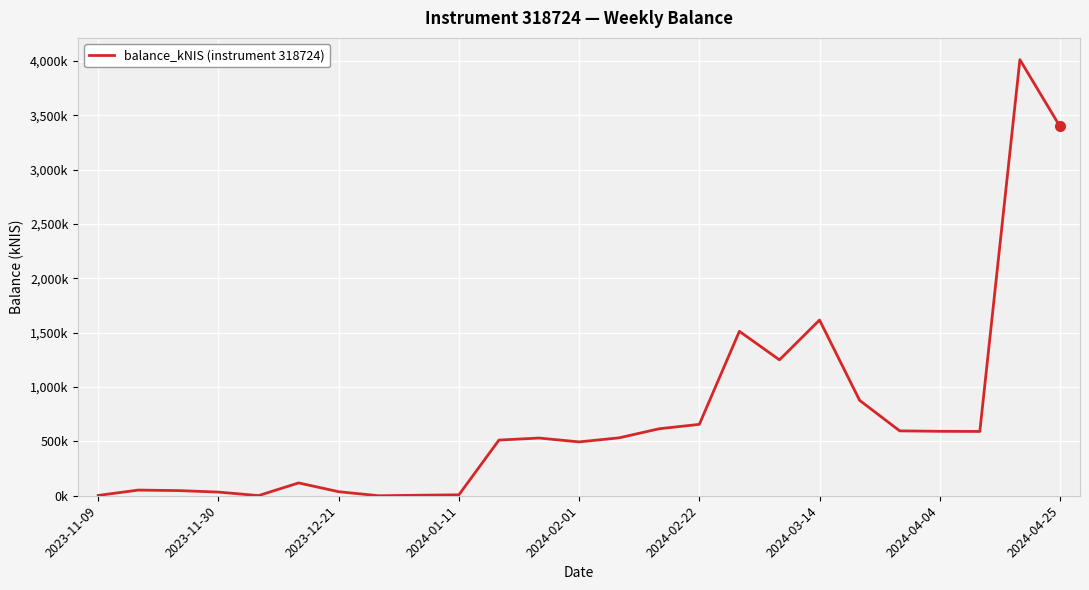

Does the chart display data point markers on the line(s)?

No